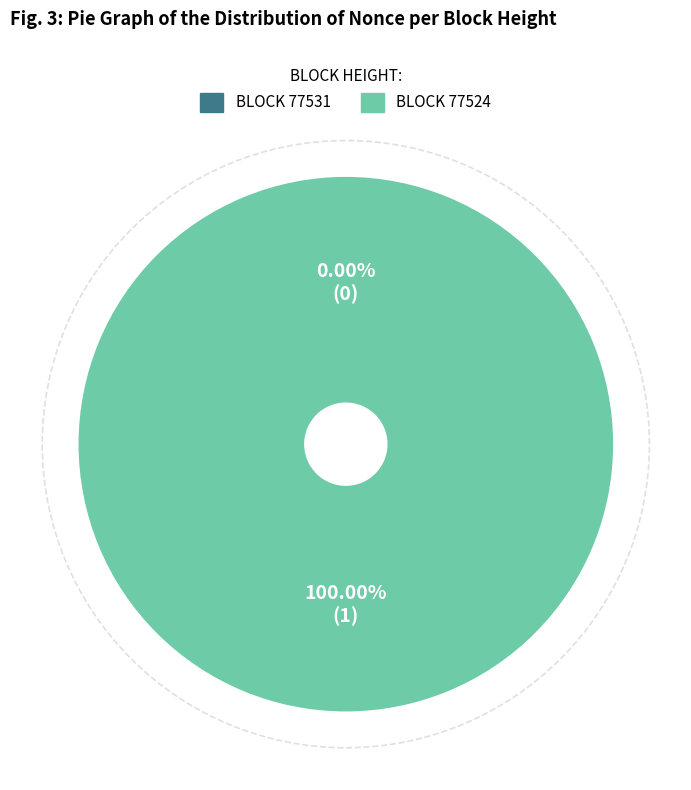

Is it true that 77524 is 90% of the pie?

False